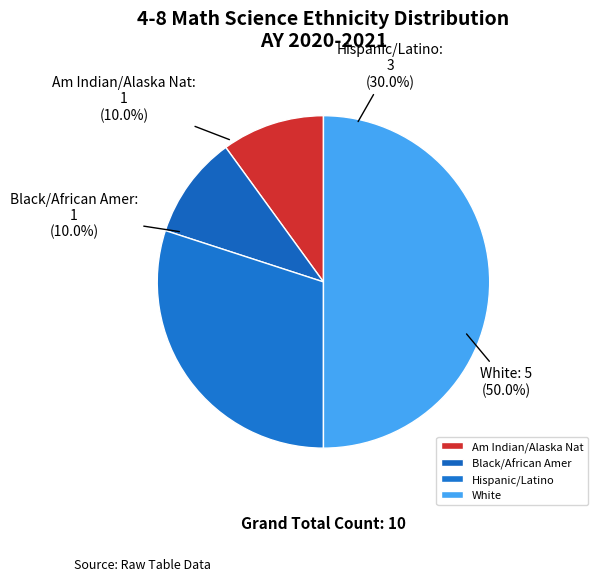

Is the sum of White and Black/African Amer greater than half?

Yes